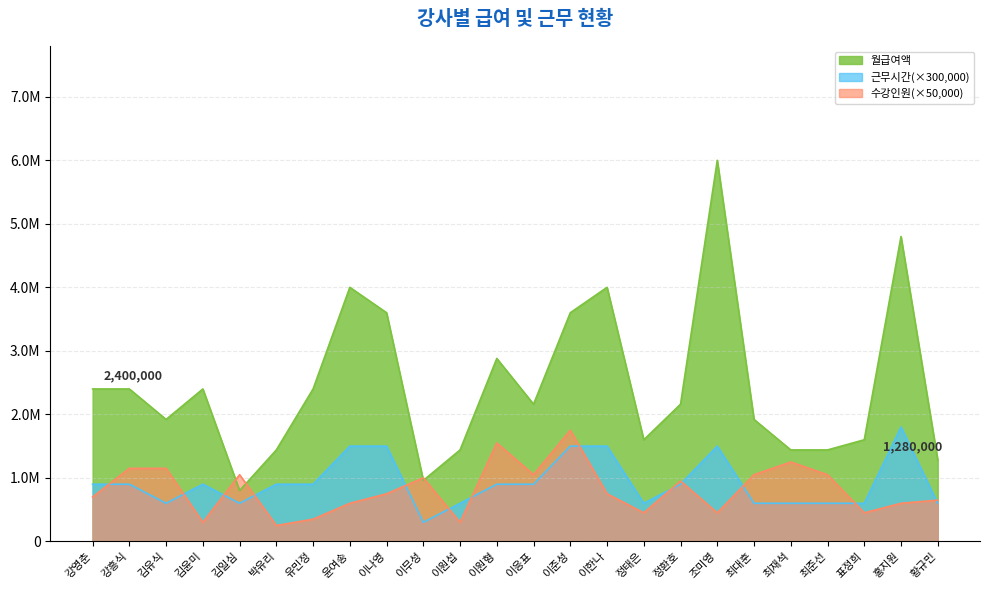

At which category does 월급여액 reach its first local valley?

김유식